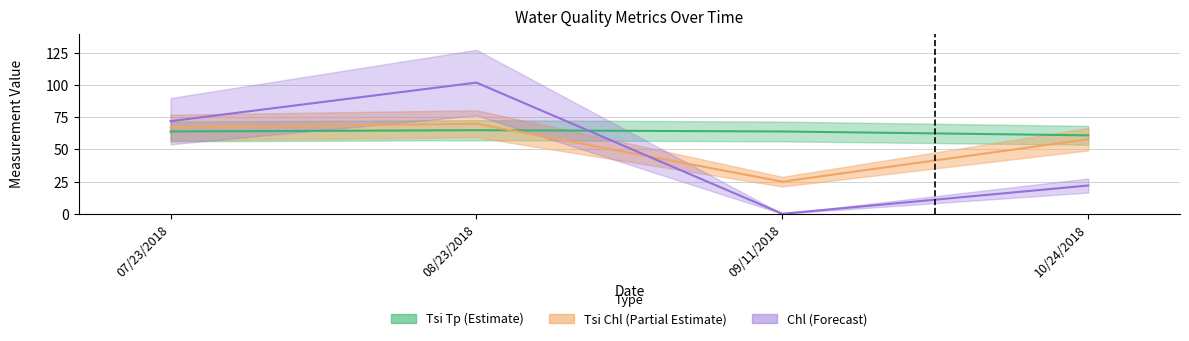

True or false: Tsi Tp and Tsi Chl intersect in this chart.

True